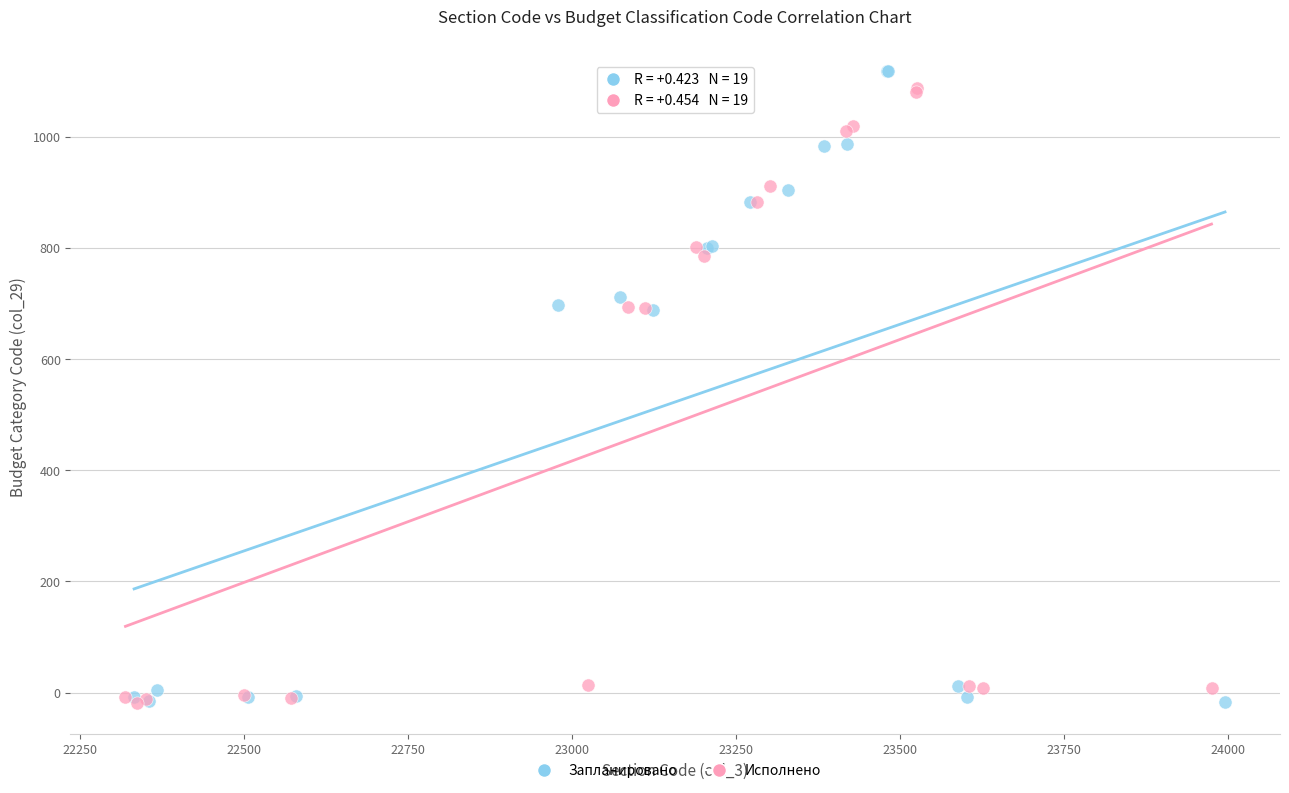

Which series contains the highest Y value?

Запланировано